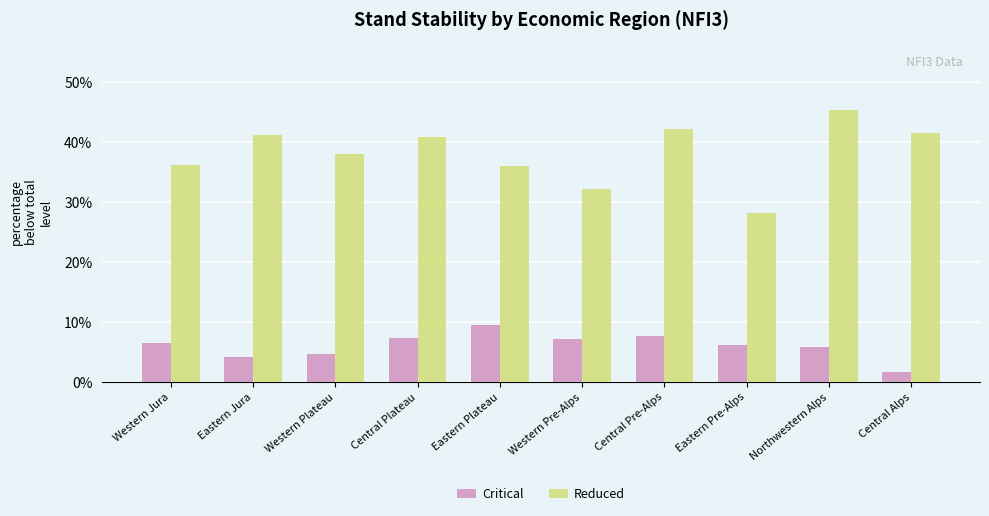

The Reduced series shows 60.3 at Central Plateau. True or false?

False